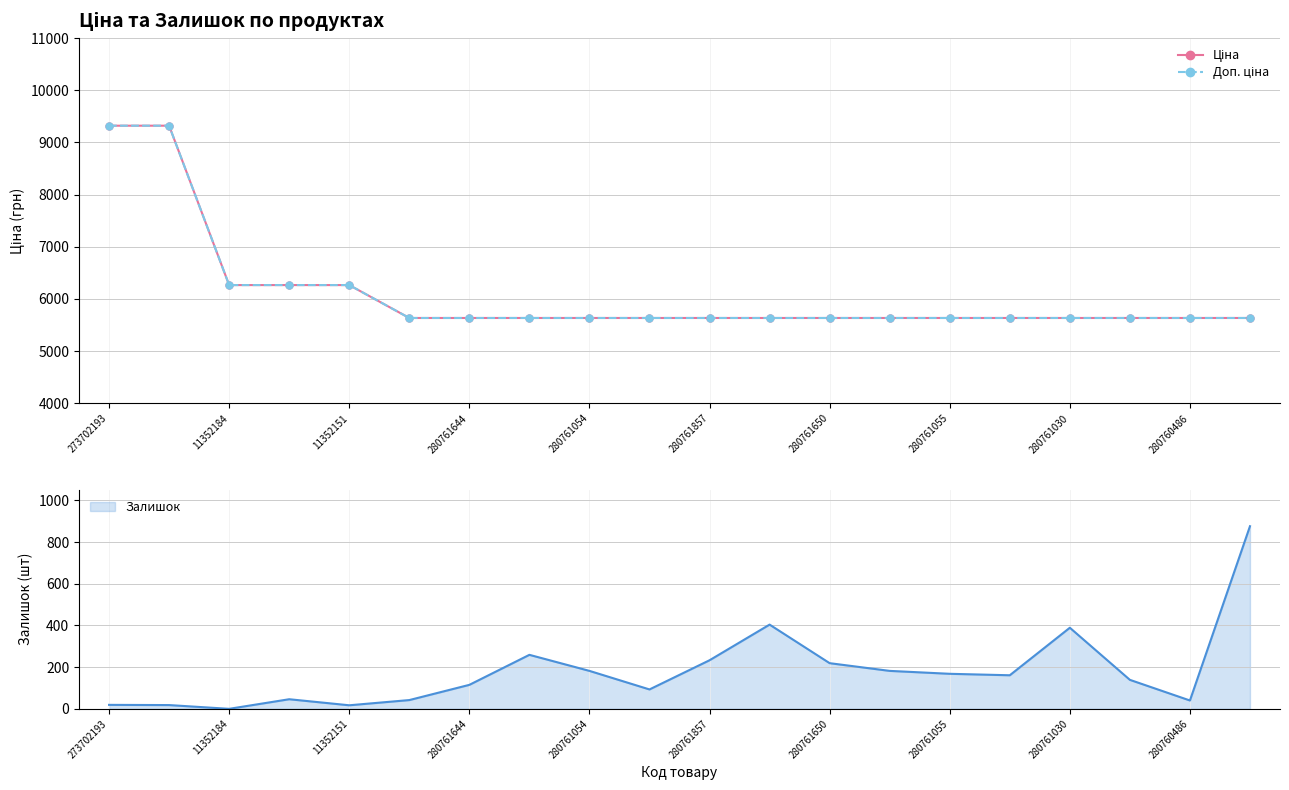

True or false: Ціна has a value of 5636.0 at 15.

True